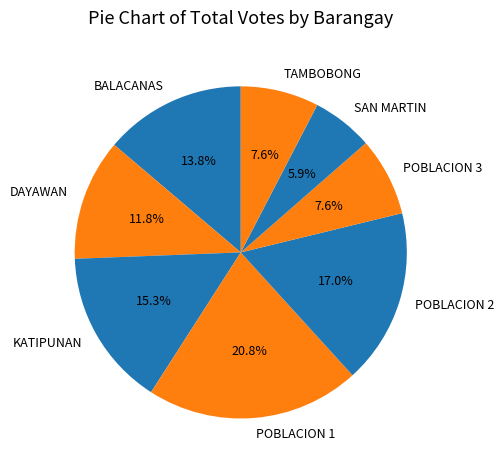

Which category has the smallest portion of the pie?

SAN MARTIN